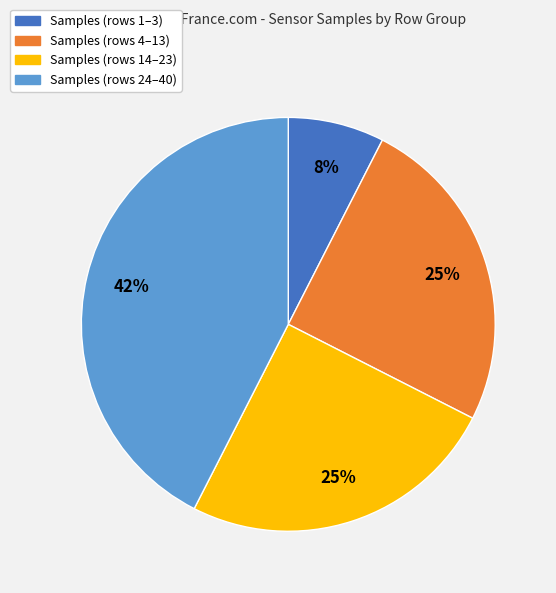

Is there a majority slice in this chart?

No